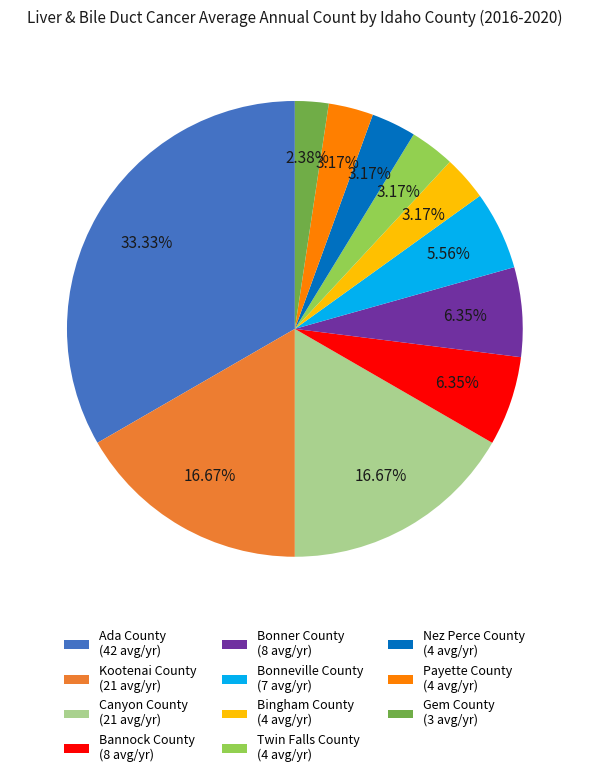

Count the number of slices in the pie.

11